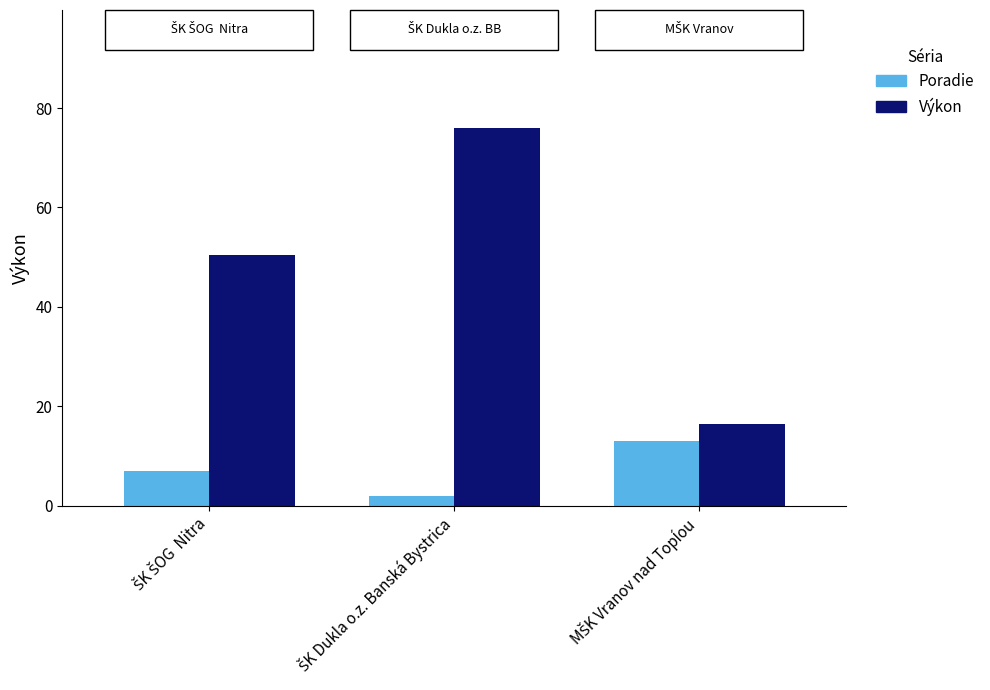

Which series has the largest range (max minus min)?

Výkon